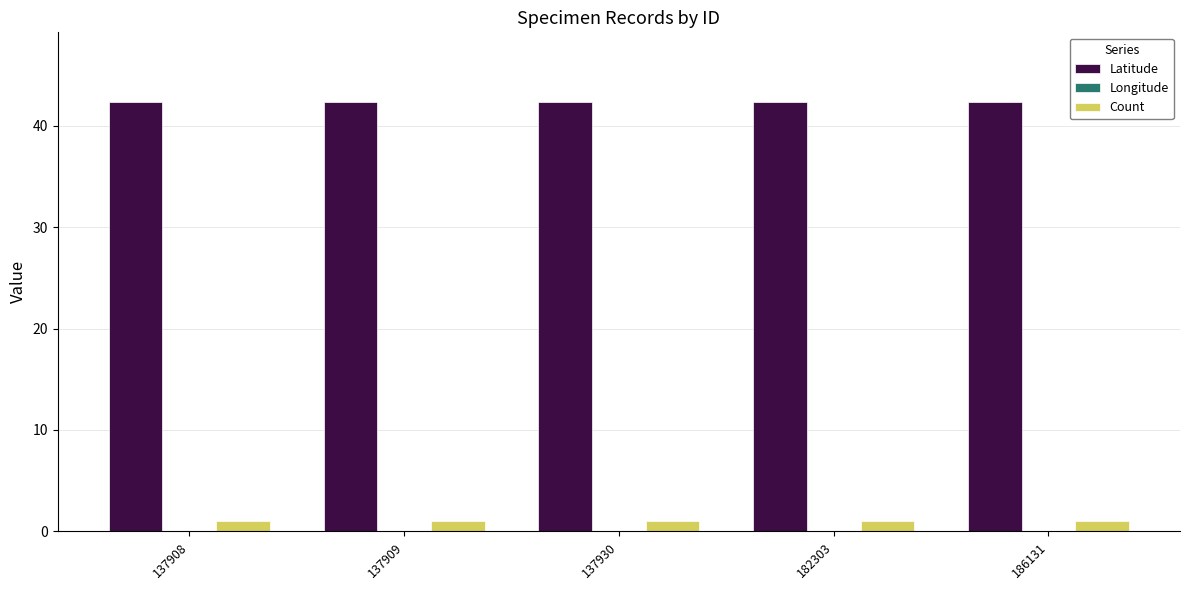

True or false: Count has a value of 1.0 at 186131.

True